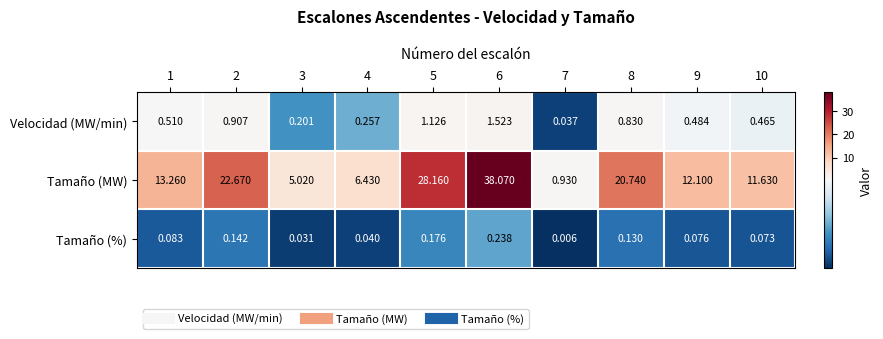

Is the value of Tamaño (MW) at 7 greater than the value of Velocidad (MW/min) at 2?

Yes